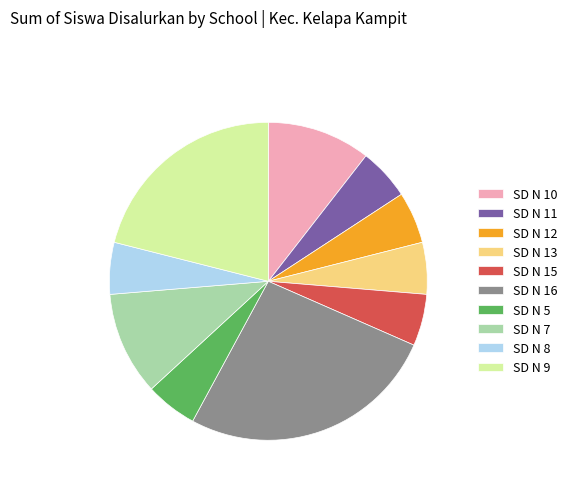

Which category has the biggest portion of the pie?

SD N 16